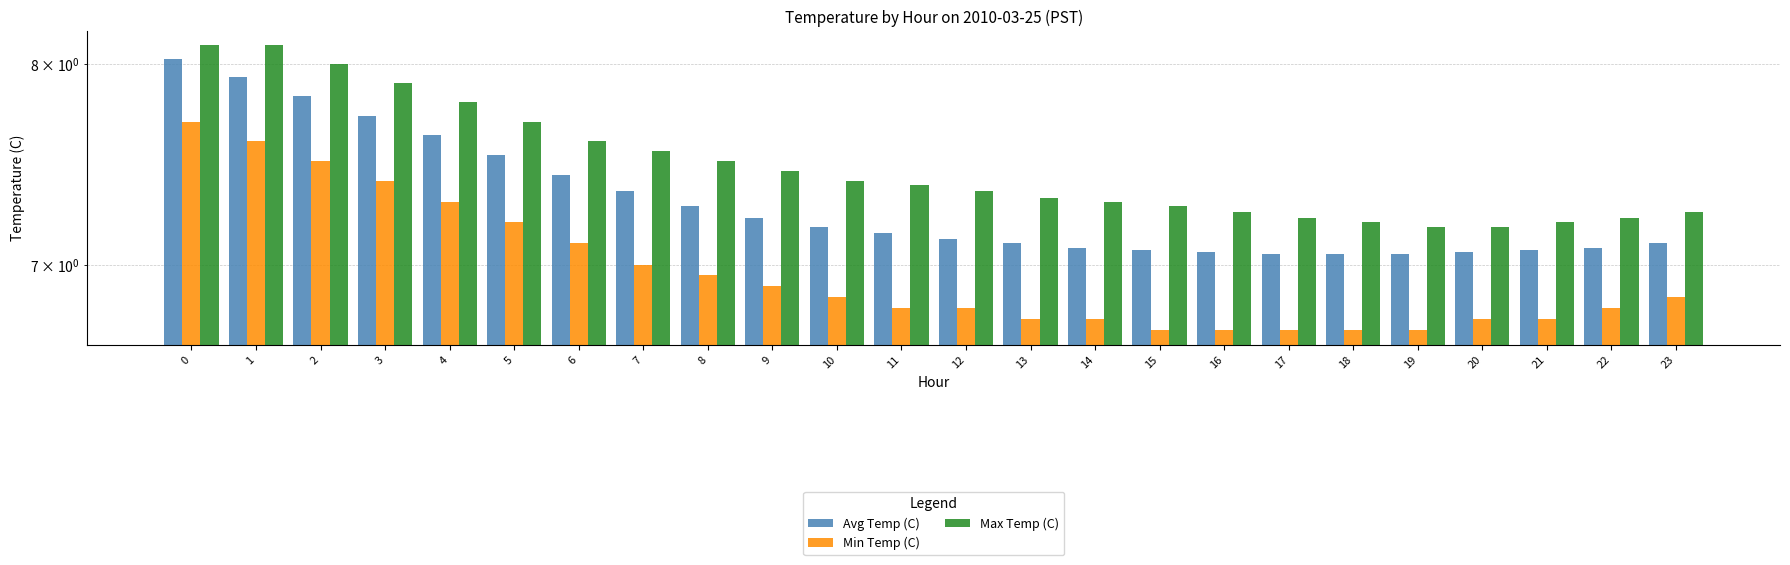

What is the spread (max minus min) of values at 4?

0.5